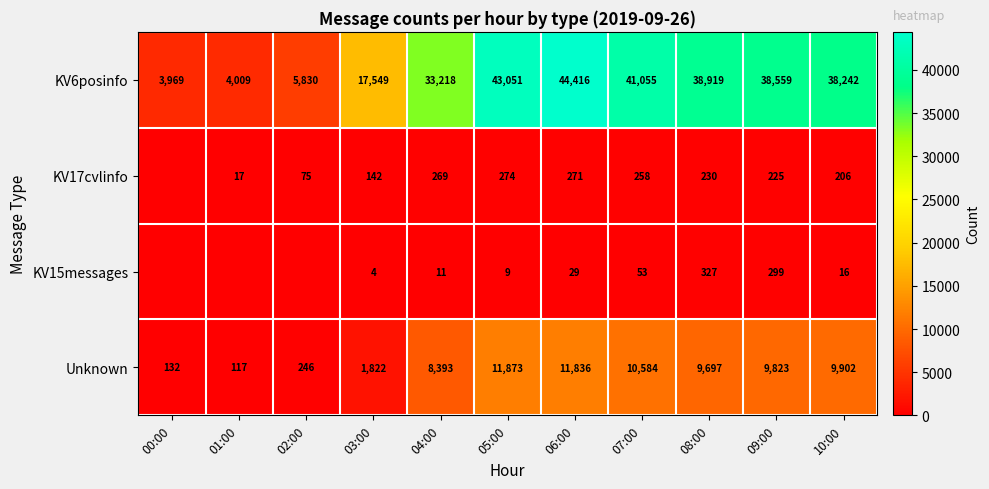

What is the sum of all Unknown values?

74425